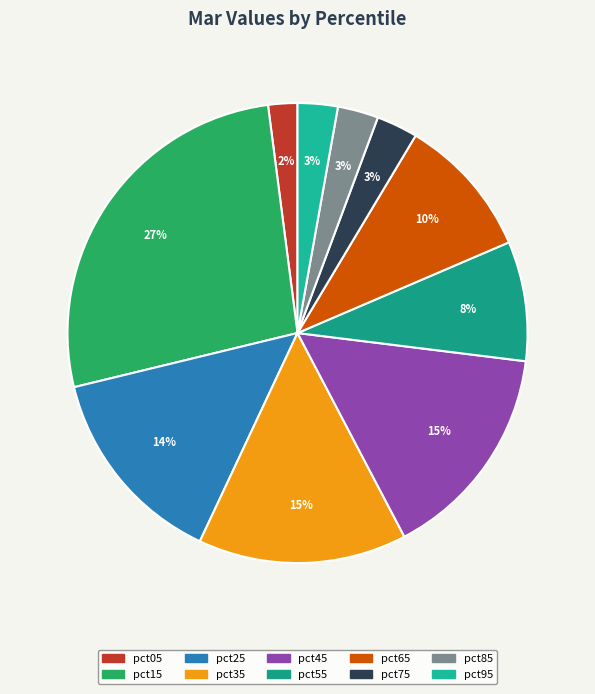

What is the largest slice in the pie chart?

pct15